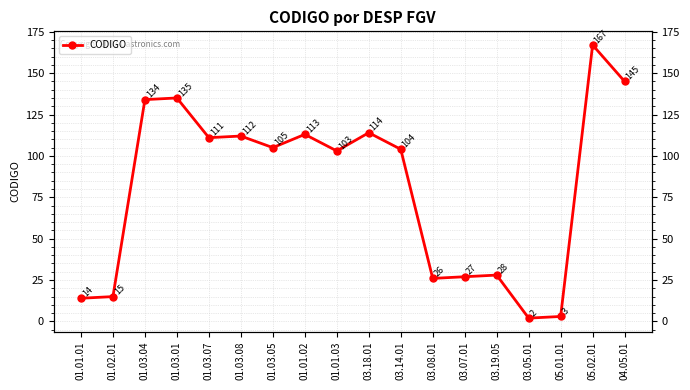

List the labels in order of value, smallest first.

03.05.01, 05.01.01, 01.01.01, 01.02.01, 03.08.01, 03.07.01, 03.19.05, 01.01.03, 03.14.01, 01.03.05, 01.03.07, 01.03.08, 01.01.02, 03.18.01, 01.03.04, 01.03.01, 04.05.01, 05.02.01